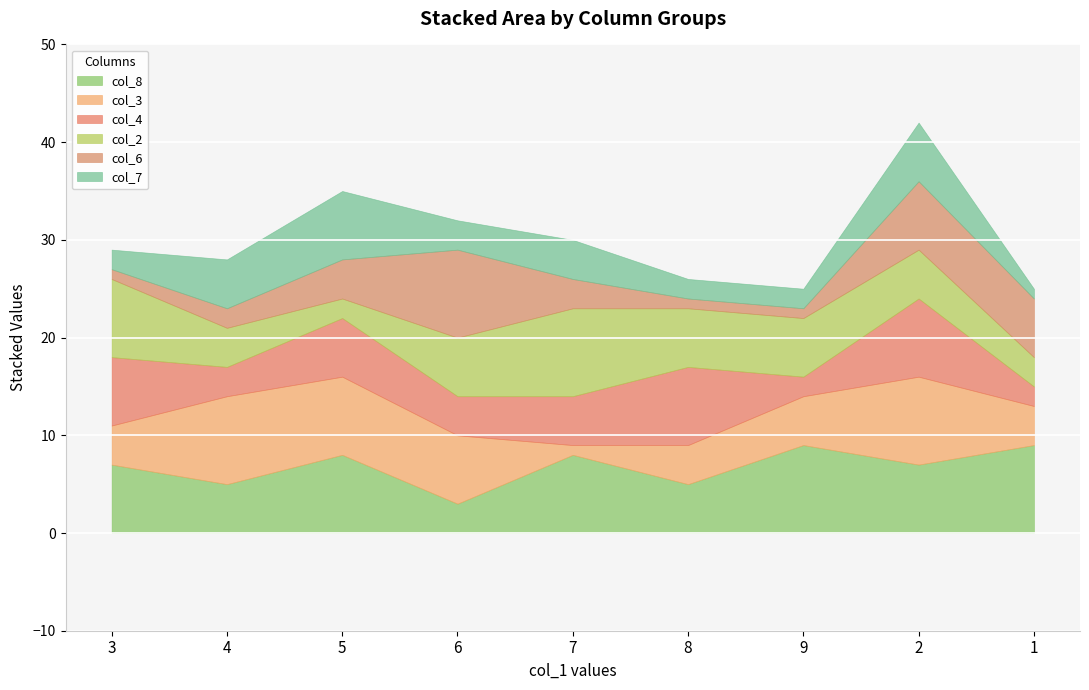

What is the label of the 1st point from the left?

3